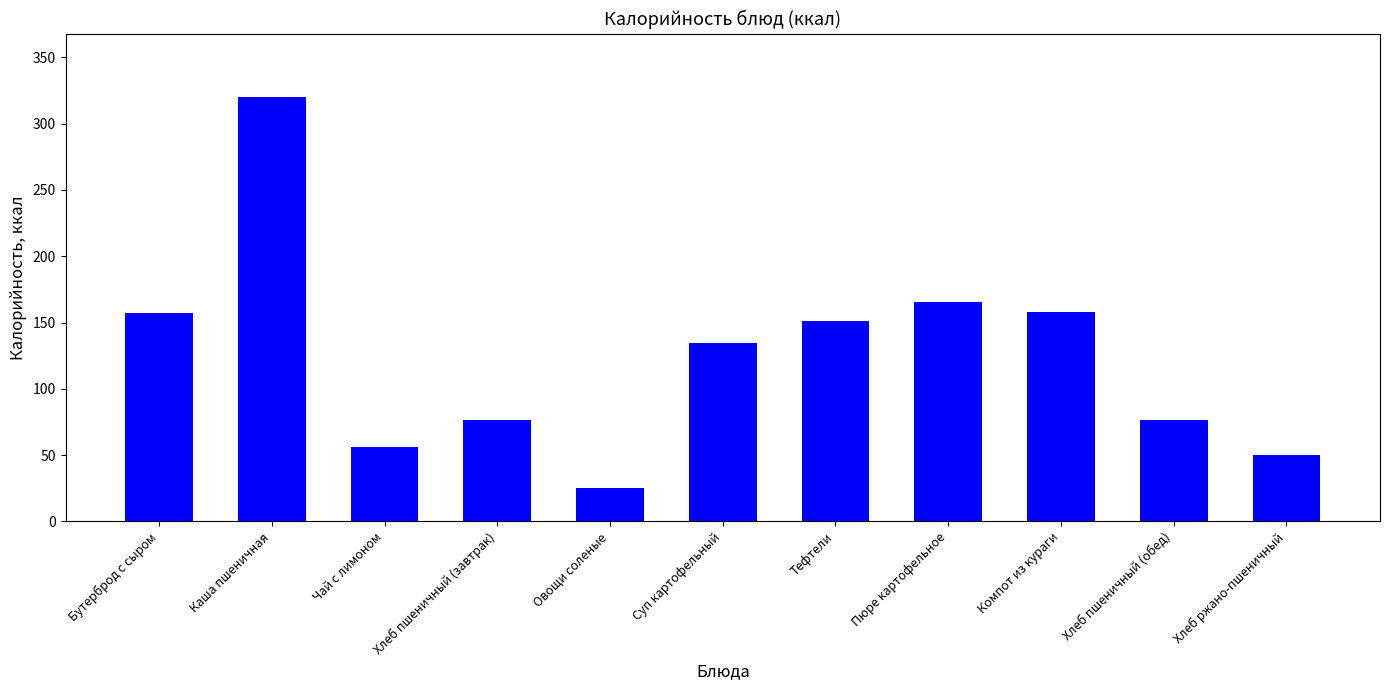

What is the change in value from Хлеб пшеничный (завтрак) to Суп картофельный?

+58.5